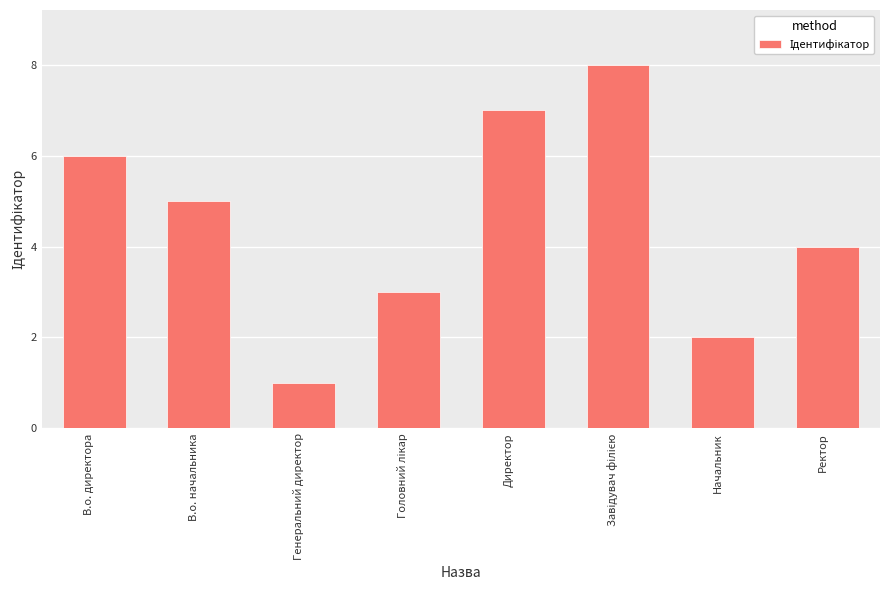

What is the difference between the maximum and minimum values?

7